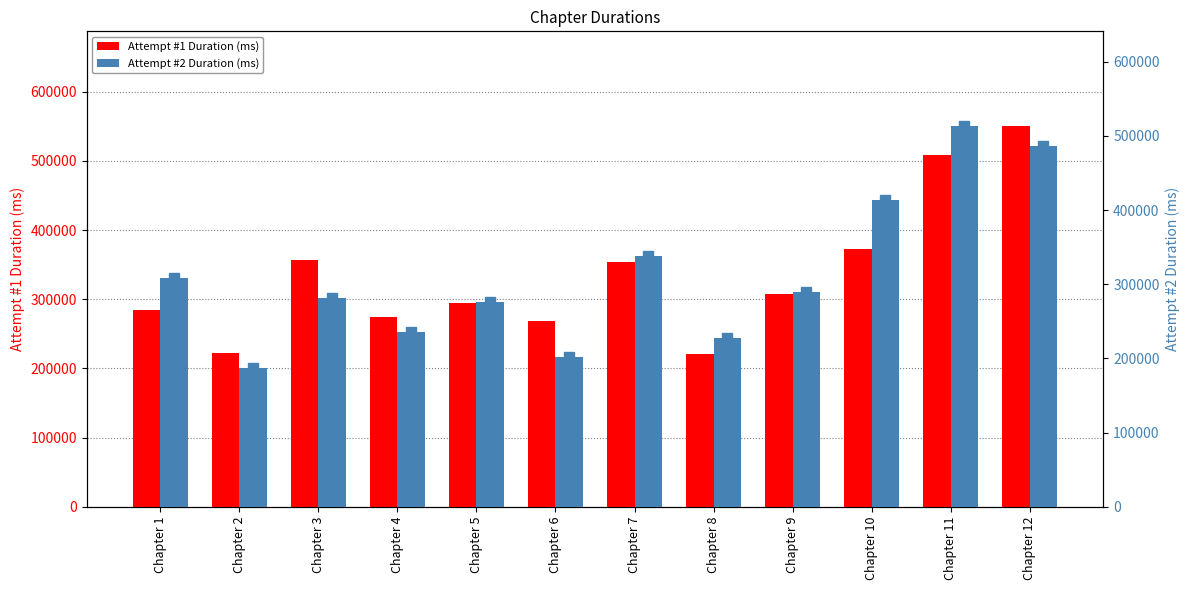

Which series has the largest total across all categories?

Attempt #1 Duration (ms)